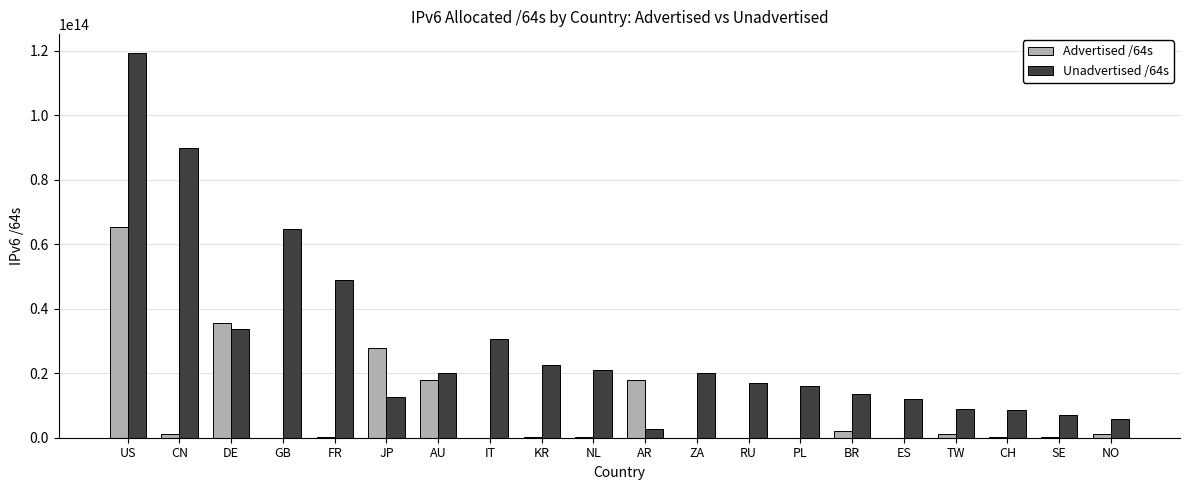

Is the value of Unadvertised /64s at TW greater than the value of Advertised /64s at RU?

Yes